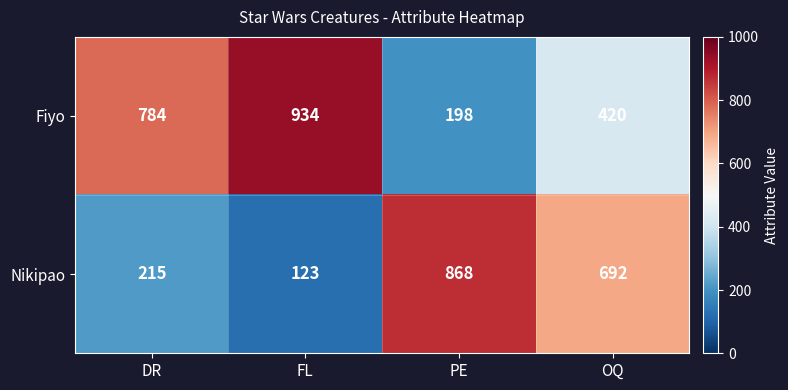

What is the difference between the maximum and minimum values in the Nikipao series?

745